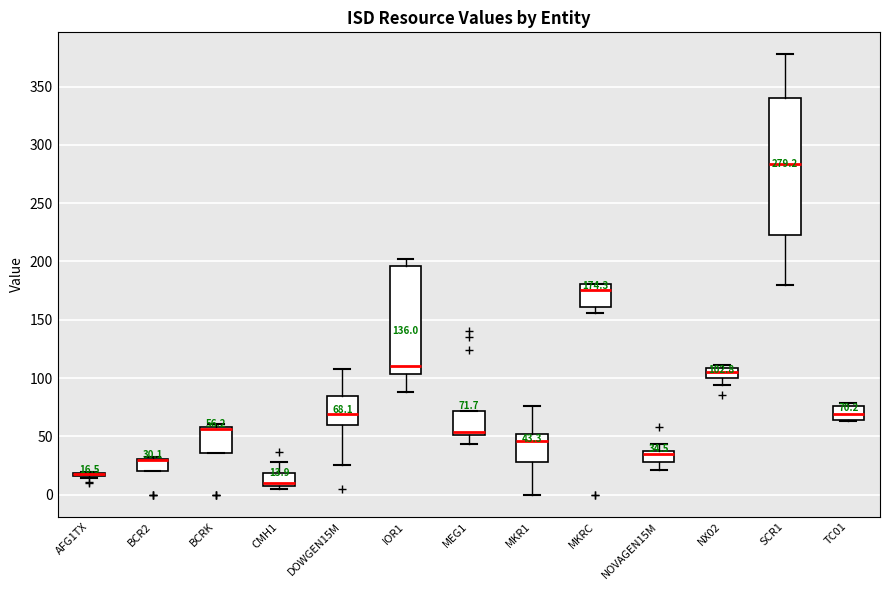

Which box is the tallest, from its lower edge to its upper edge?

SCR1